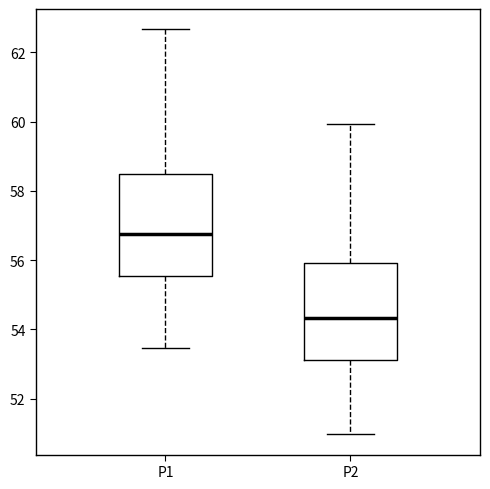

Reading left to right, read every box against the y-axis: the position of its median line, the range the box covers, and the ends of its whiskers. The values are not printed on the chart, so give them approximately, as read against the axis.

P1: median 56.8, box 55.6 to 58.4, whiskers 53.4 to 62.6
P2: median 54.4, box 53.2 to 56.0, whiskers 51.0 to 60.0